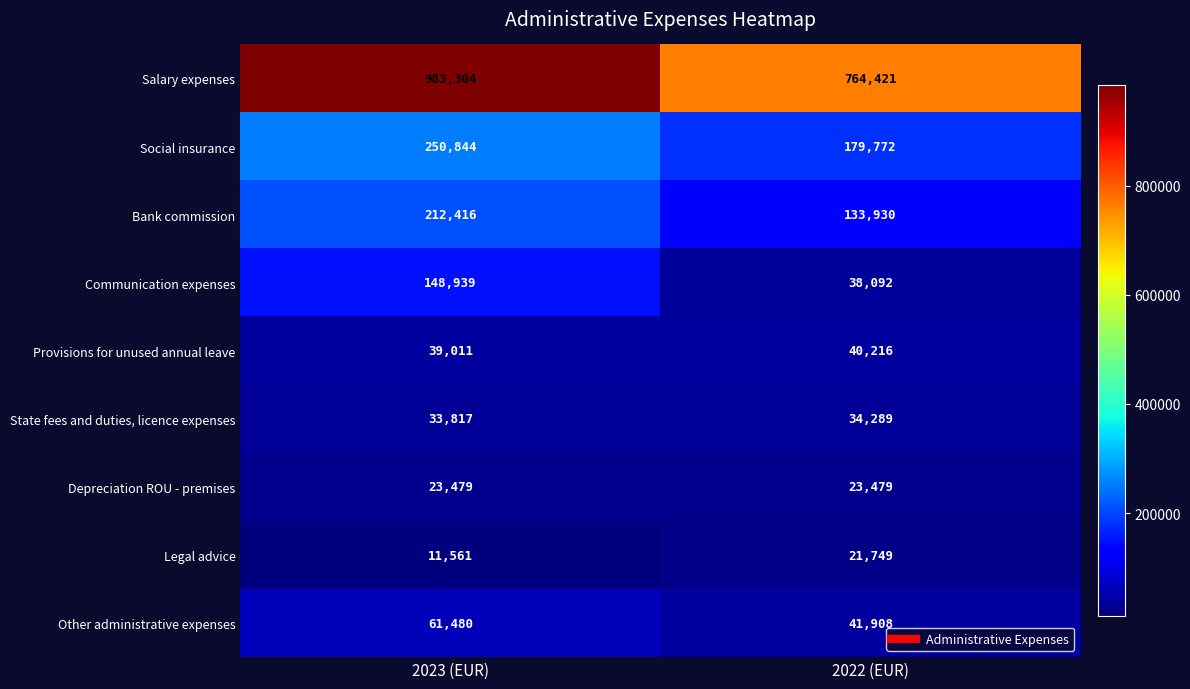

Which category has the lowest value across all series?

2023 (EUR)